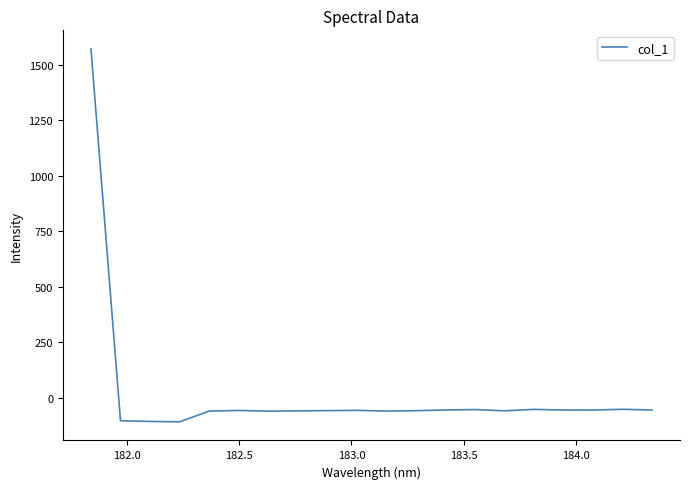

What is the difference between the maximum and minimum values?

1677.9